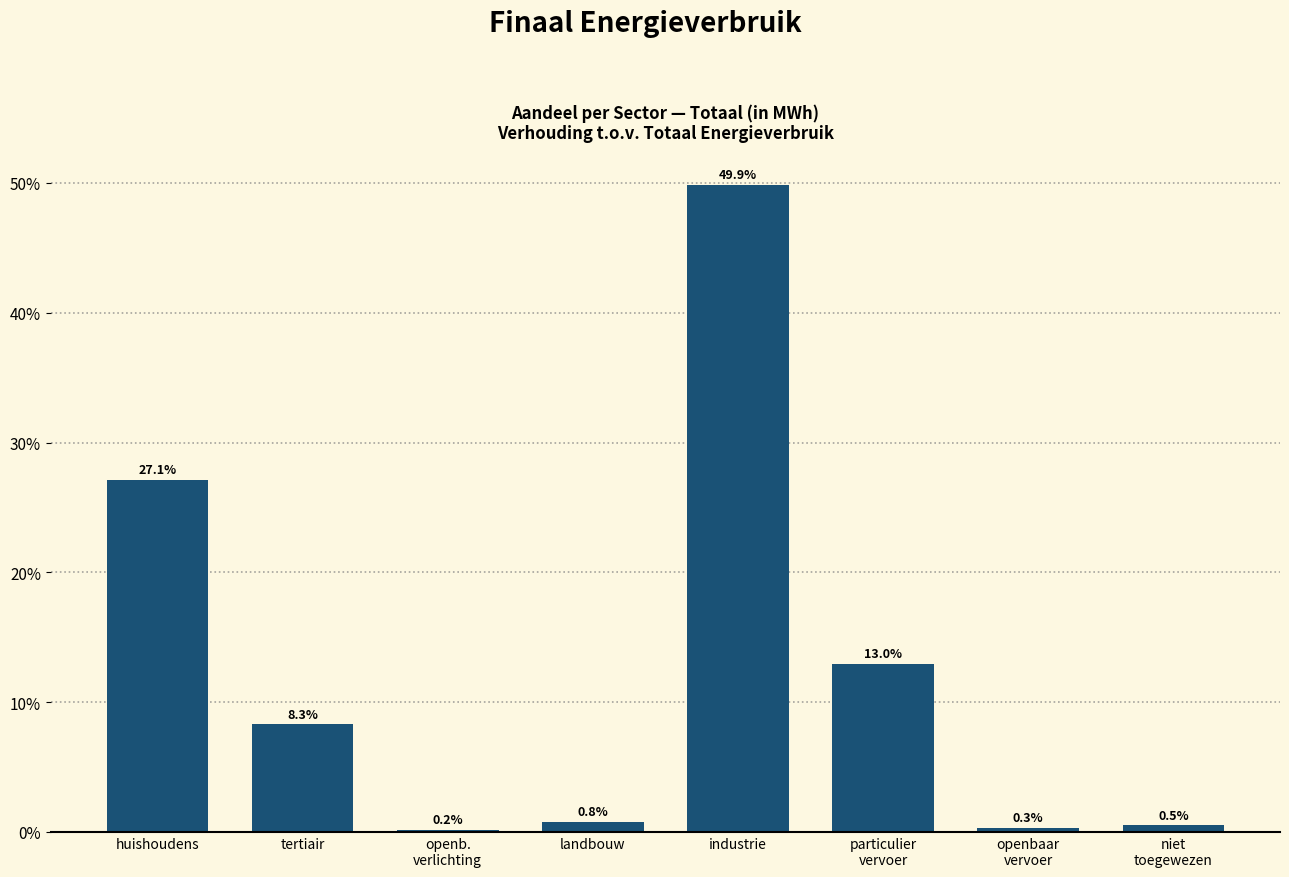

Reading left to right, what are all the values shown in this chart?

27.1	8.3	0.2	0.8	49.9	13.0	0.3	0.5